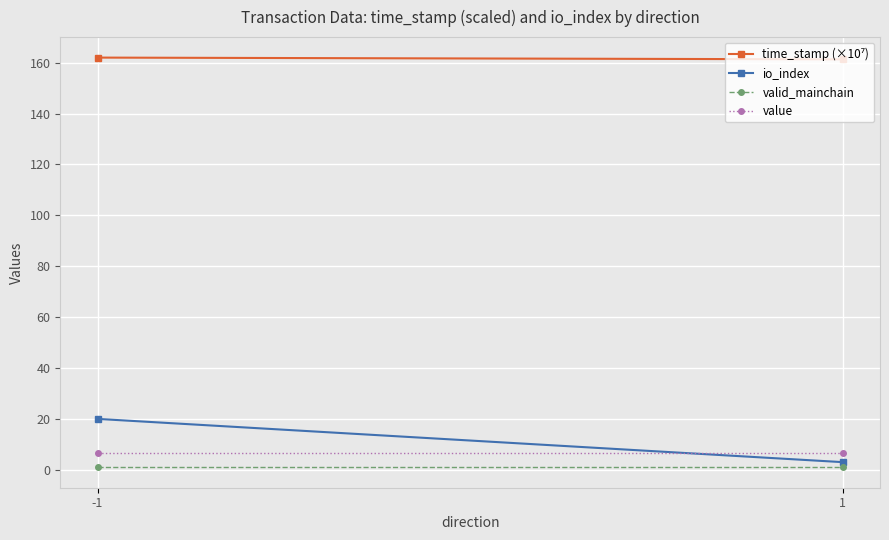

How many distinct data groups are displayed?

4